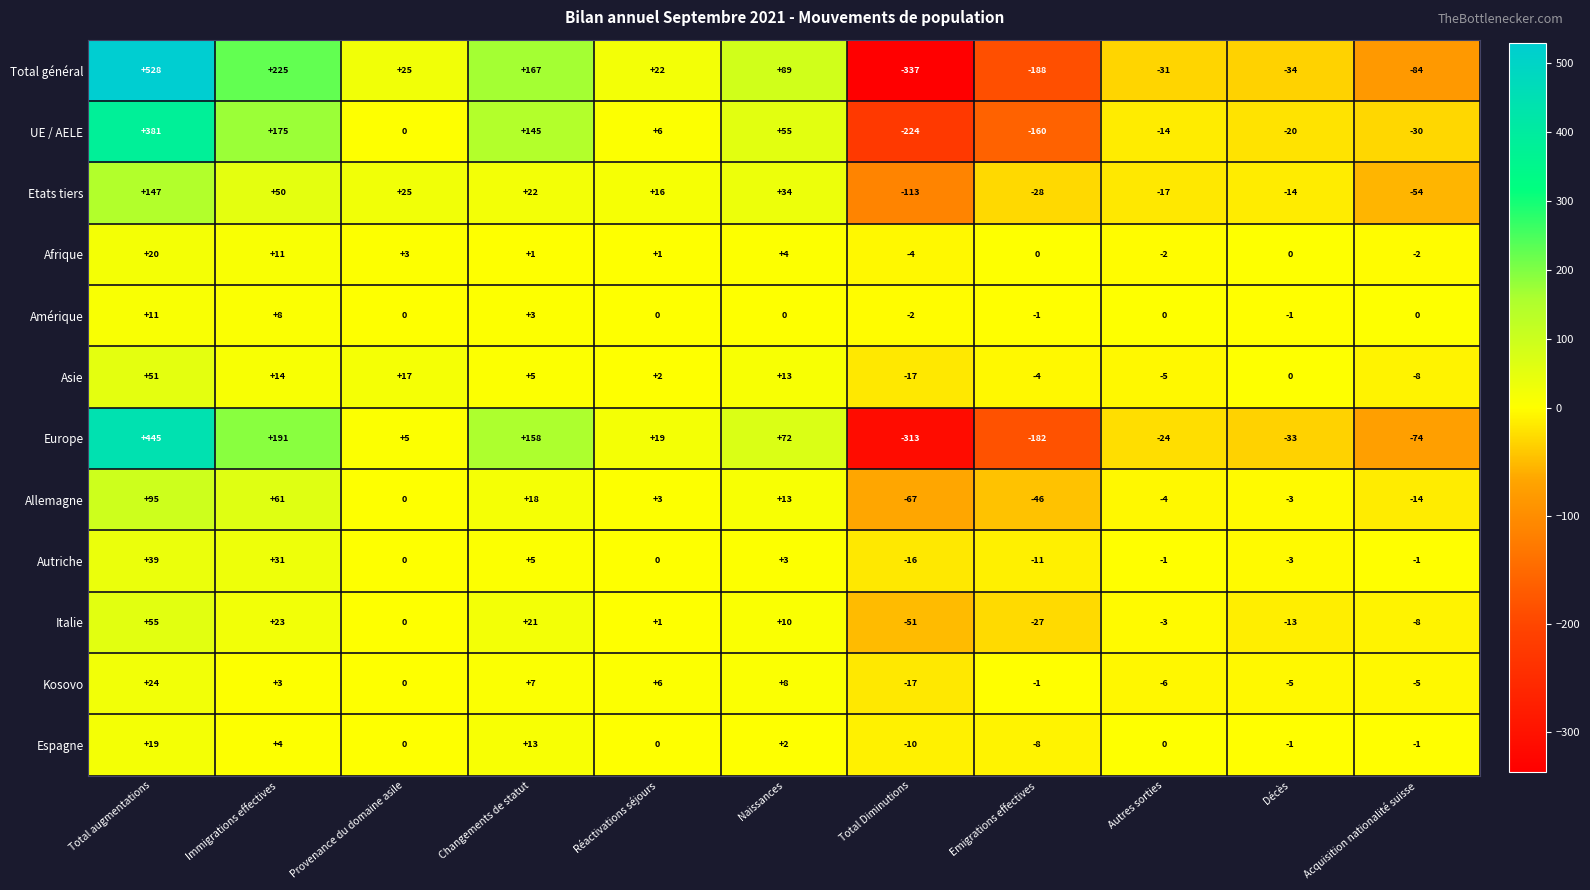

What is the difference between the Asie values at Provenance du domaine asile and Acquisition nationalité suisse?

25